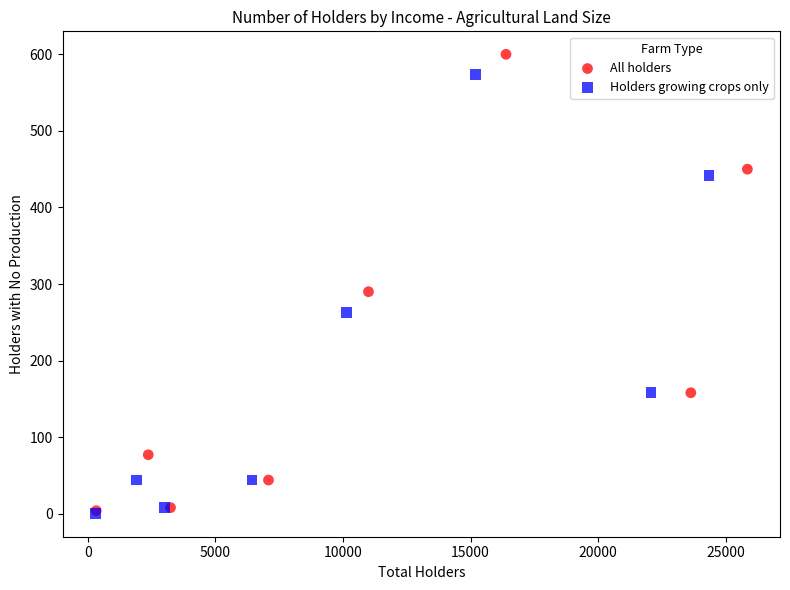

Which series has the largest Y range (max minus min)?

All holders